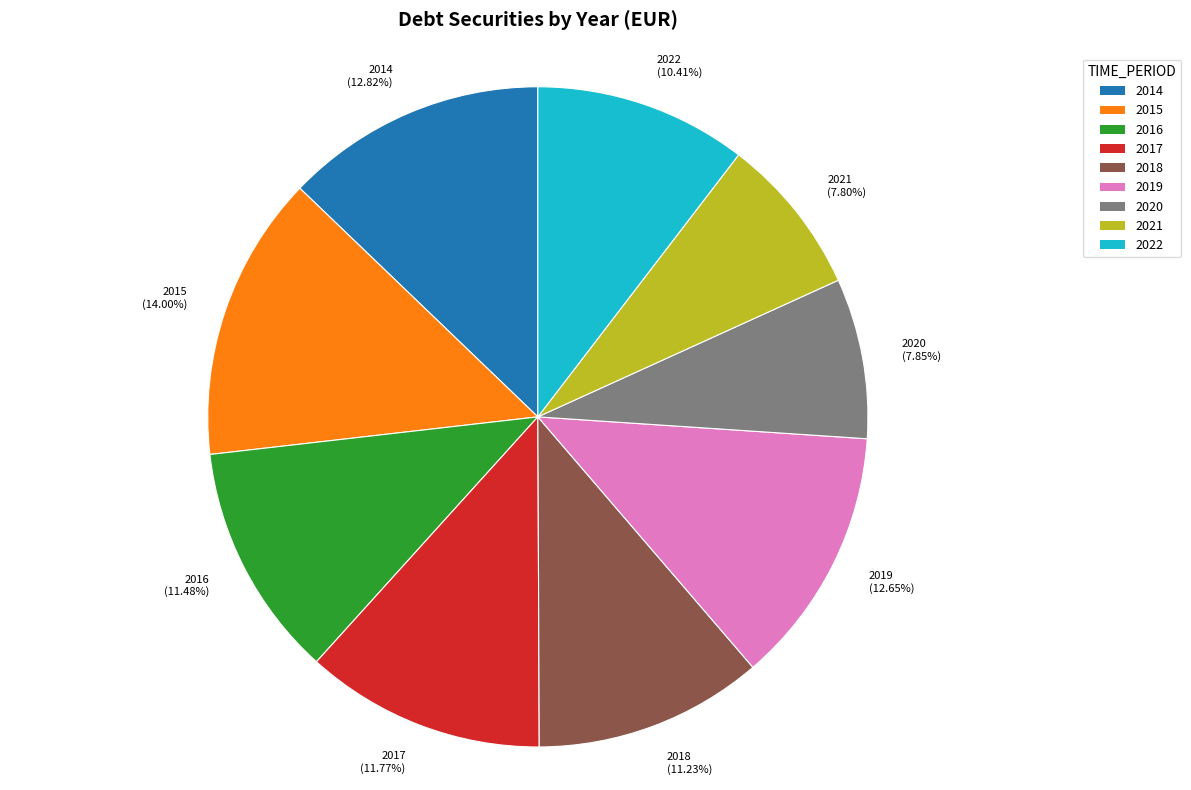

Does 2018 account for over 50% of the chart?

No